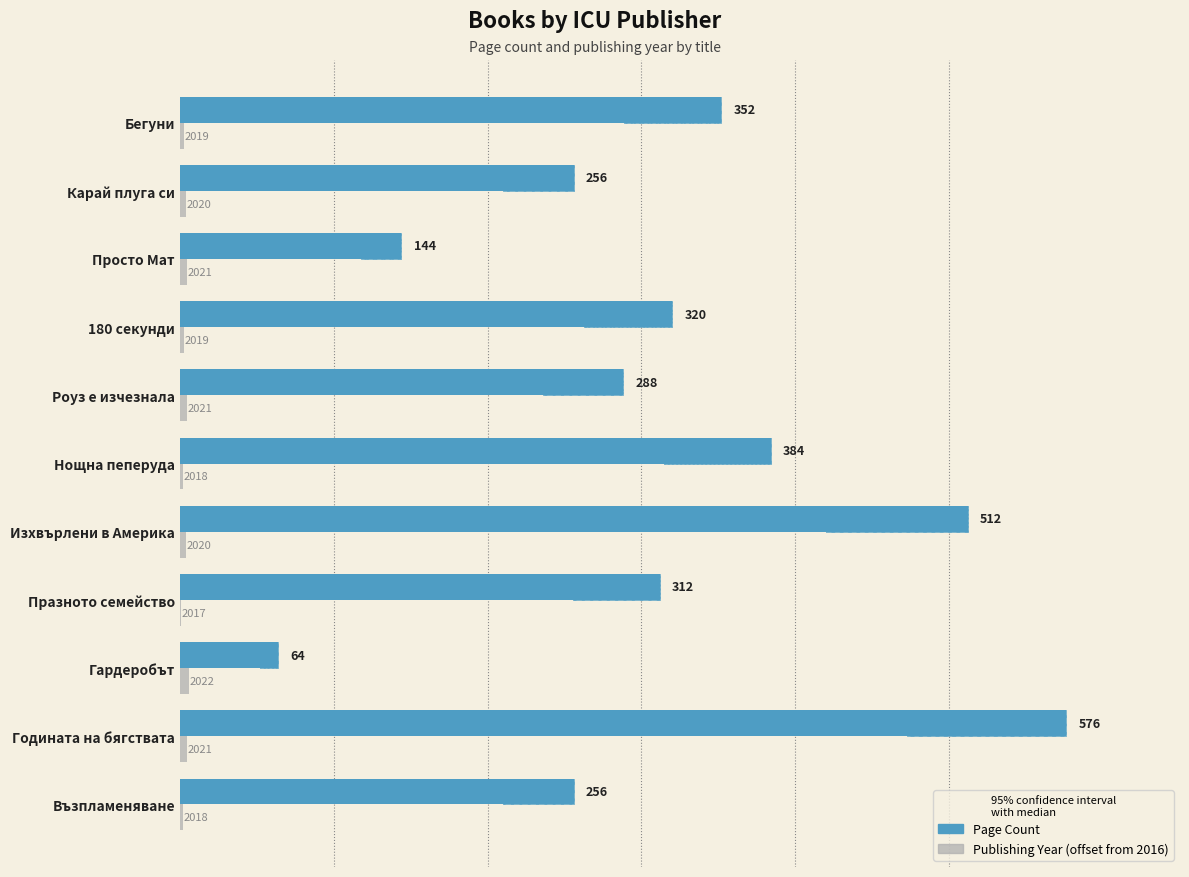

At how many categories does at least one series exceed 147?

9